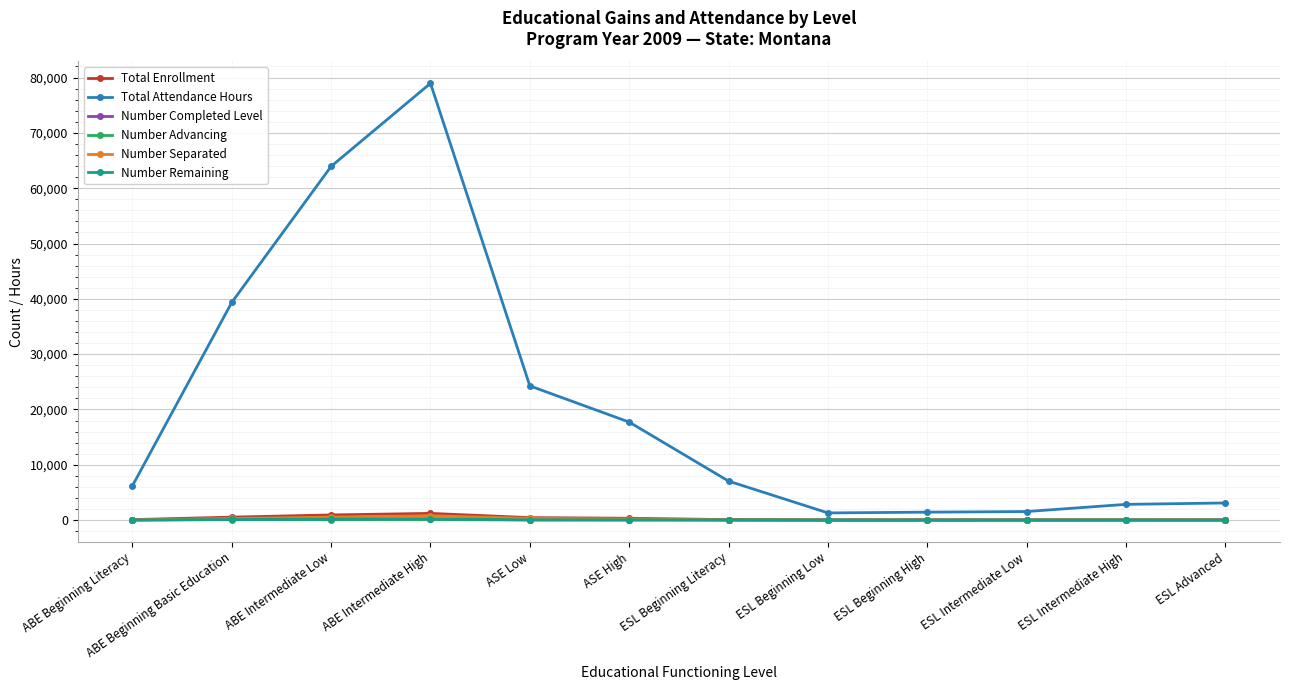

Between ABE Beginning Basic Education and ABE Intermediate High, which series saw the biggest shift?

Total Attendance Hours